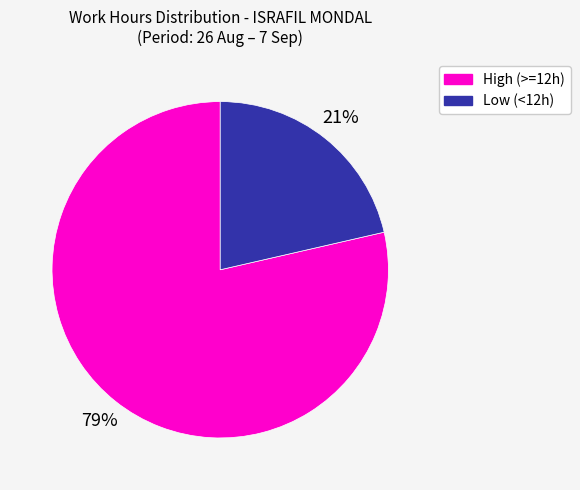

Is there a majority slice in this chart?

Yes